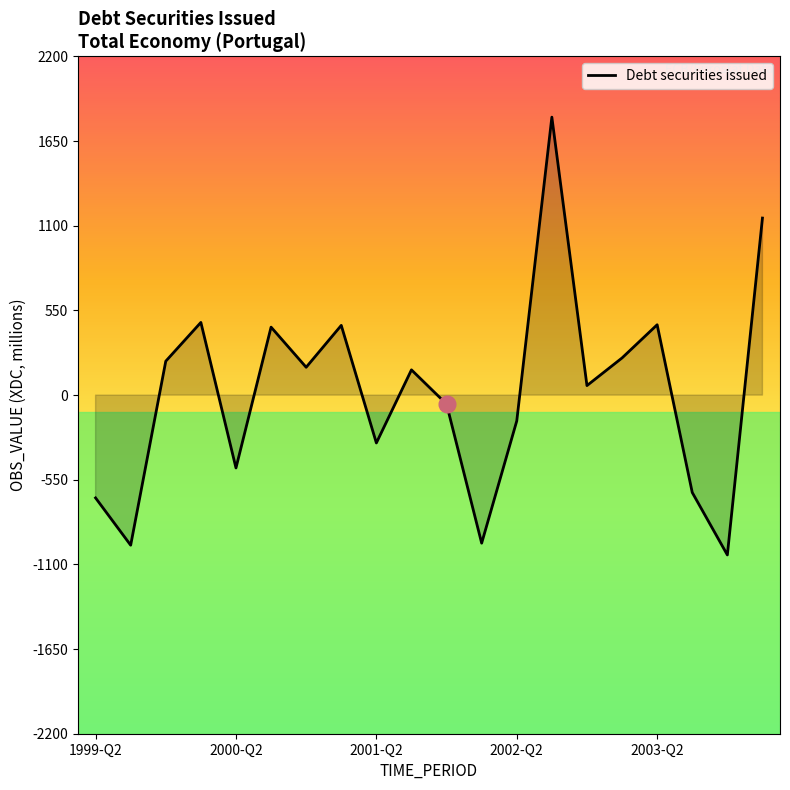

What is the maximum value shown in the chart?

1805.9